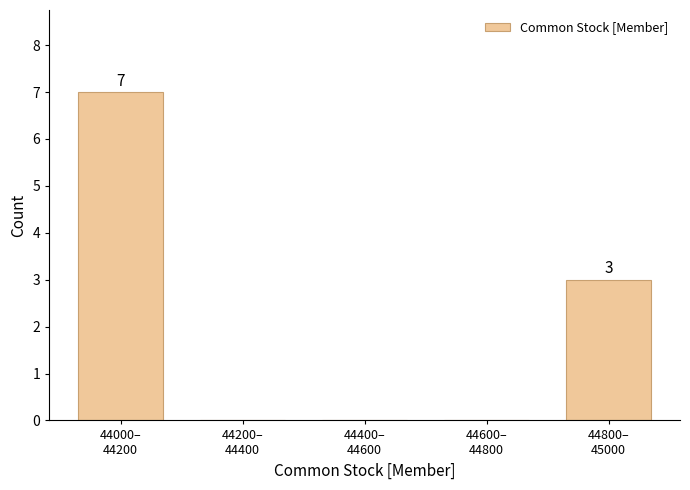

What is the sum of all values?

10